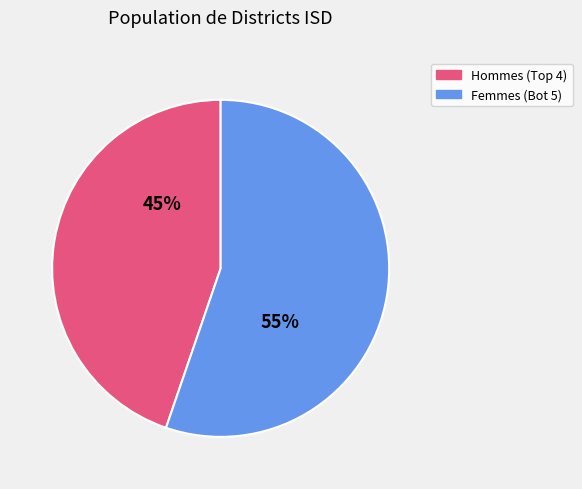

How many slices are in this pie chart?

2